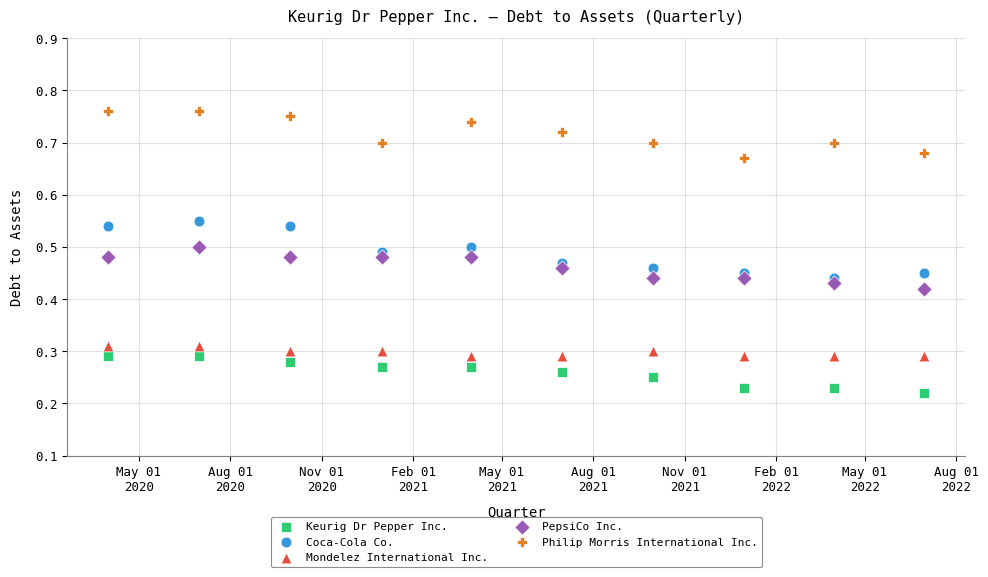

Across all data points, what is the range of X values (max minus min)?

821.0